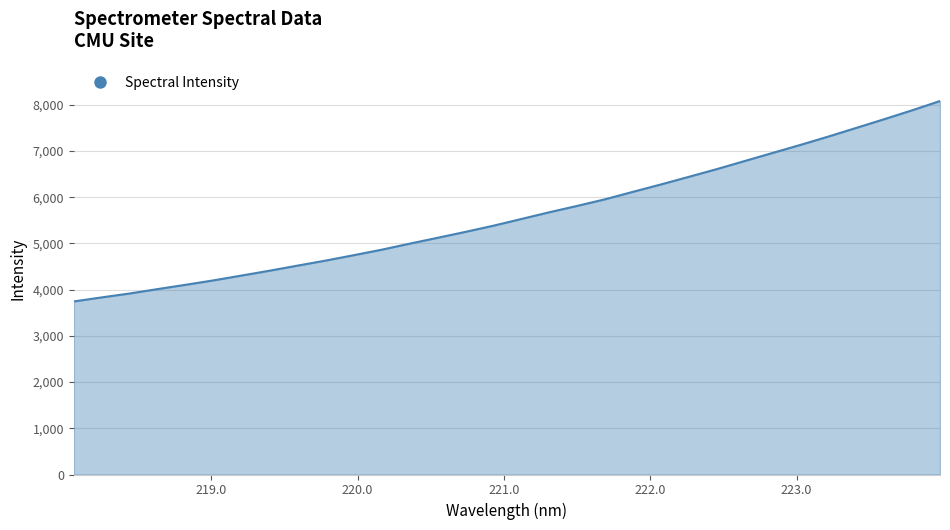

What is the greatest value displayed?

8082.2